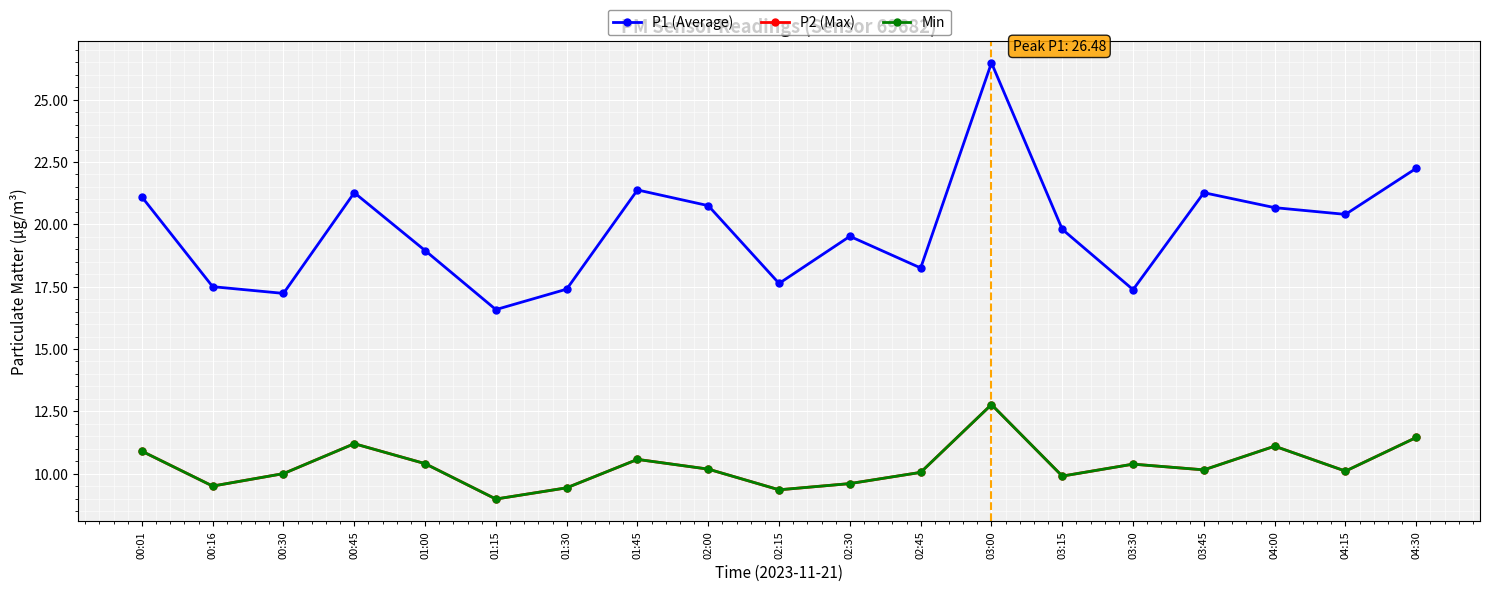

The P2 (Max) series shows 12.8 at 03:00. True or false?

True